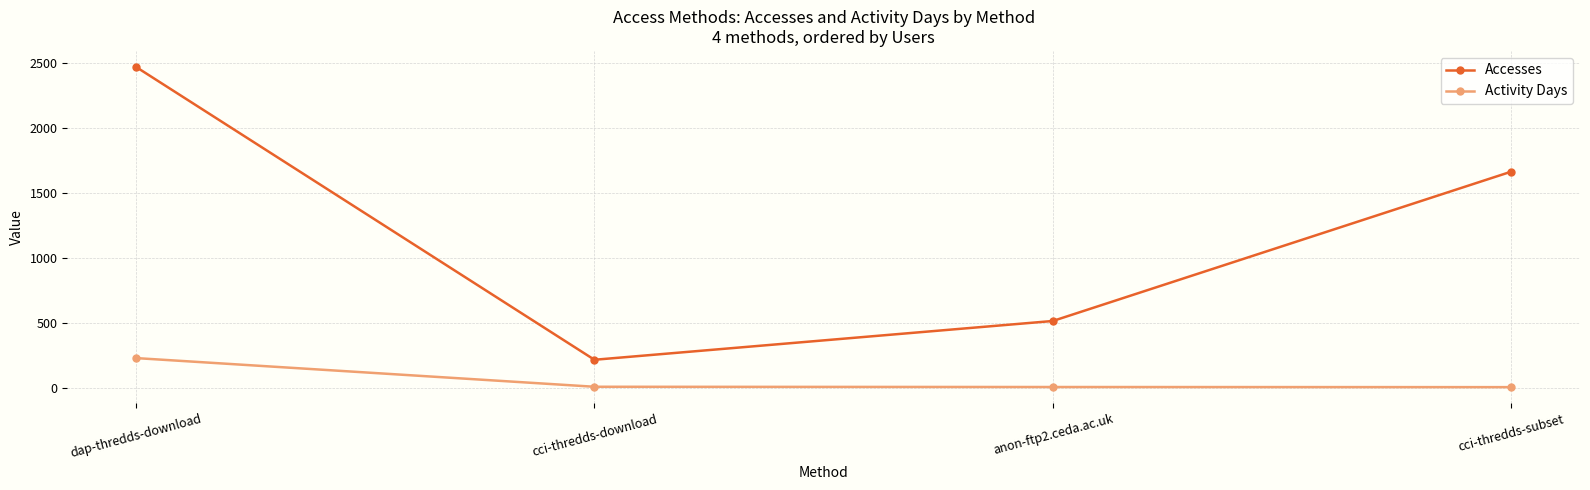

Rank the series by their maximum value, from highest to lowest.

Accesses, Activity Days